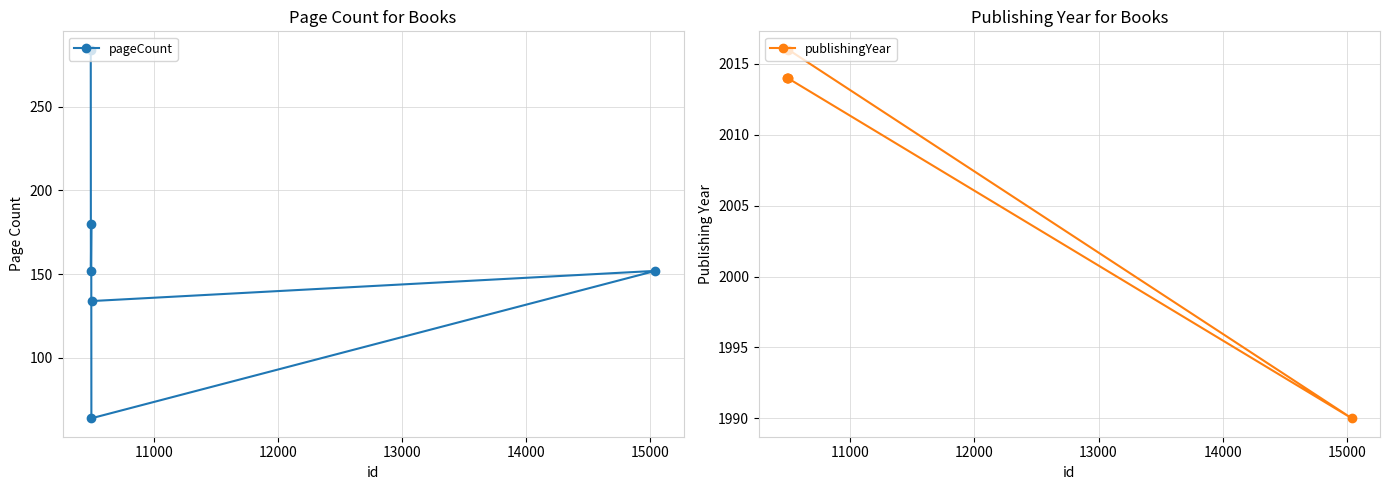

What is the maximum value for publishingYear?

2016